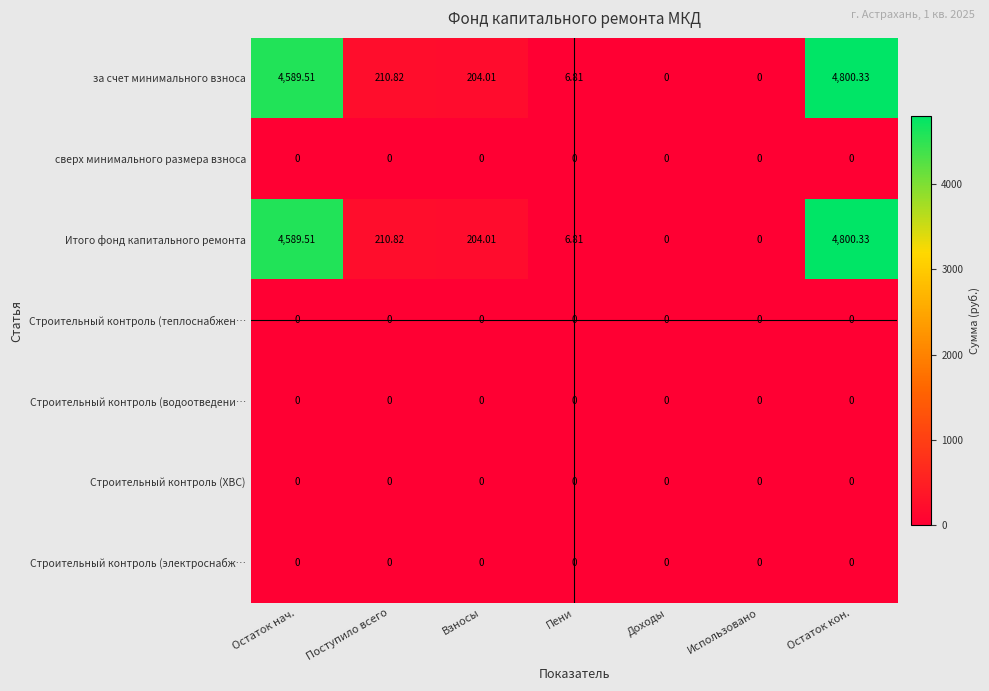

Count the number of categories in the chart.

7